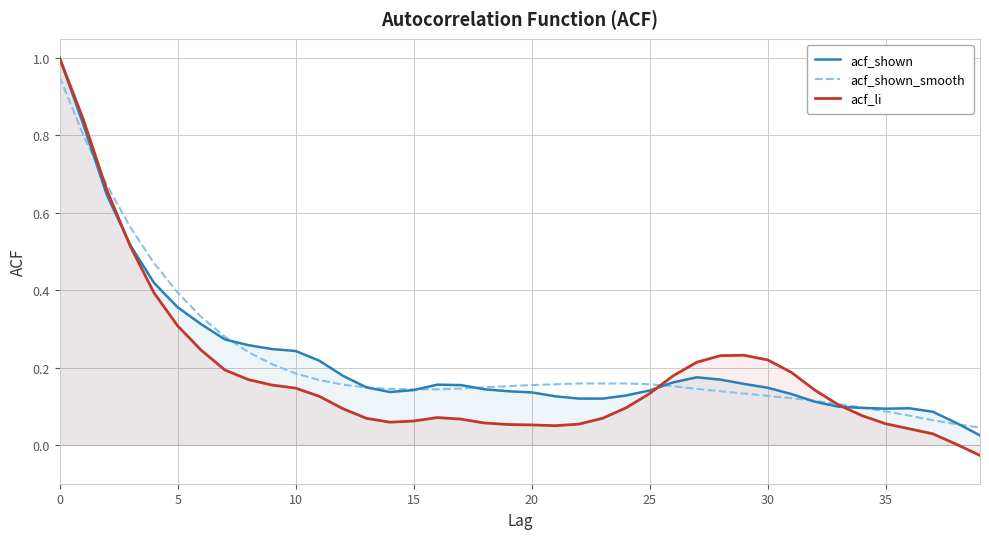

Rank the series by their maximum value, from highest to lowest.

acf_shown, acf_li, acf_shown_smooth